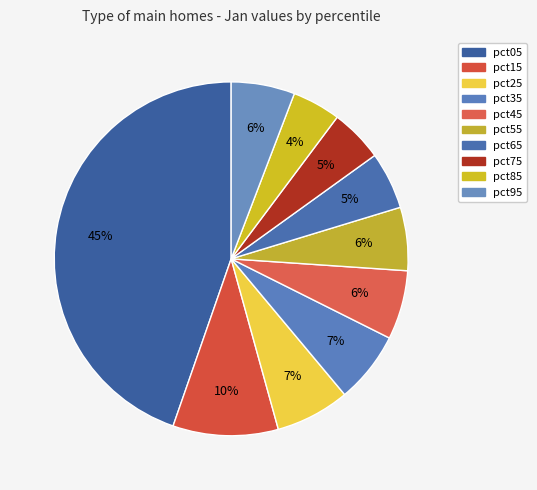

How many segments does this pie chart have?

10